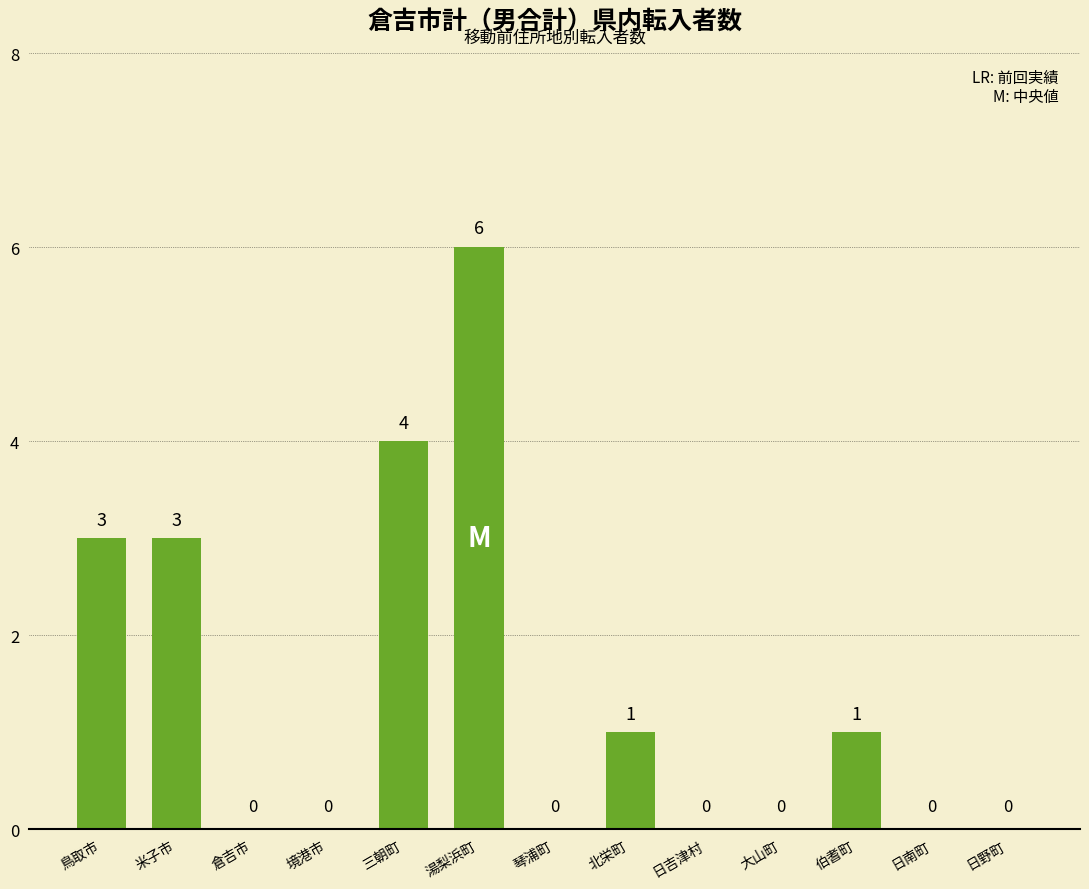

True or false: the data shows 4 at 日野町.

False